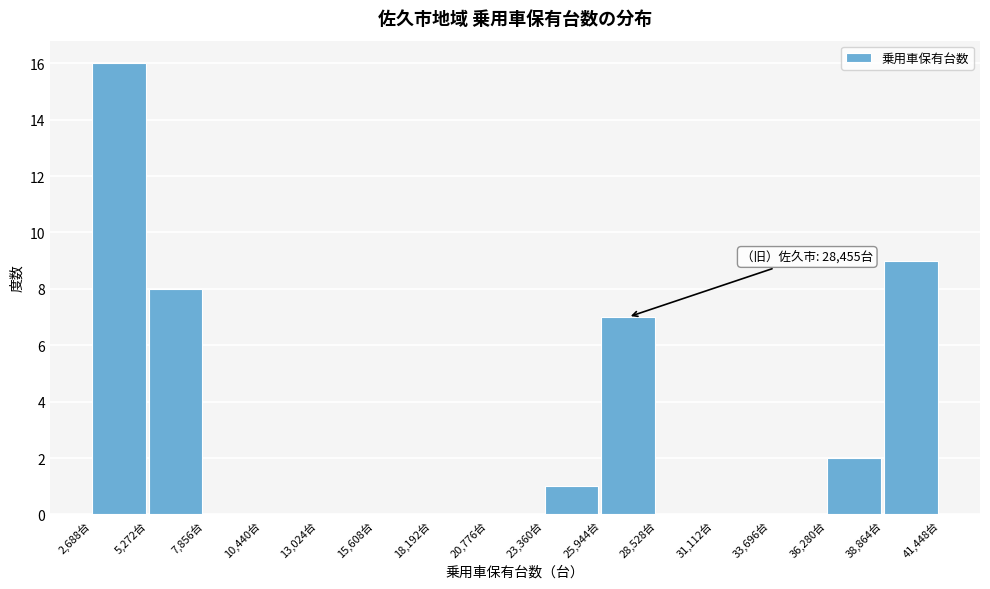

Which range on the x-axis has the tallest bar?

2500 to 5500